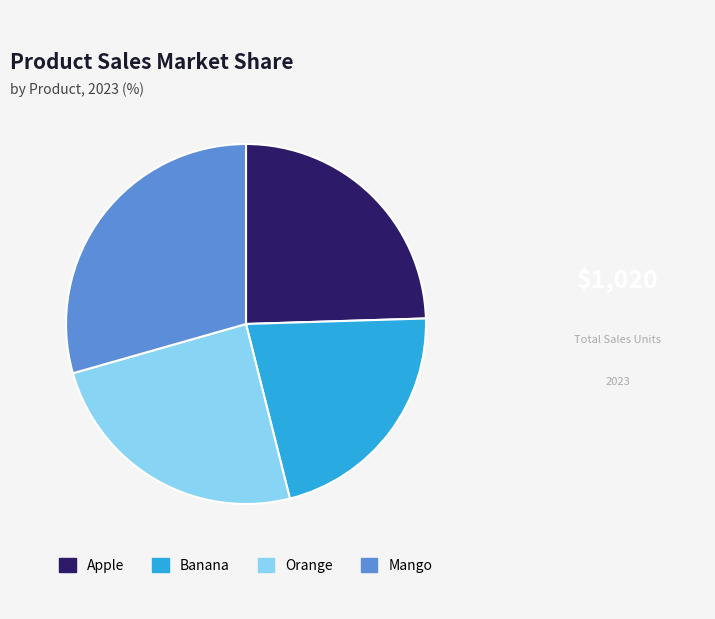

How many segments does this pie chart have?

4